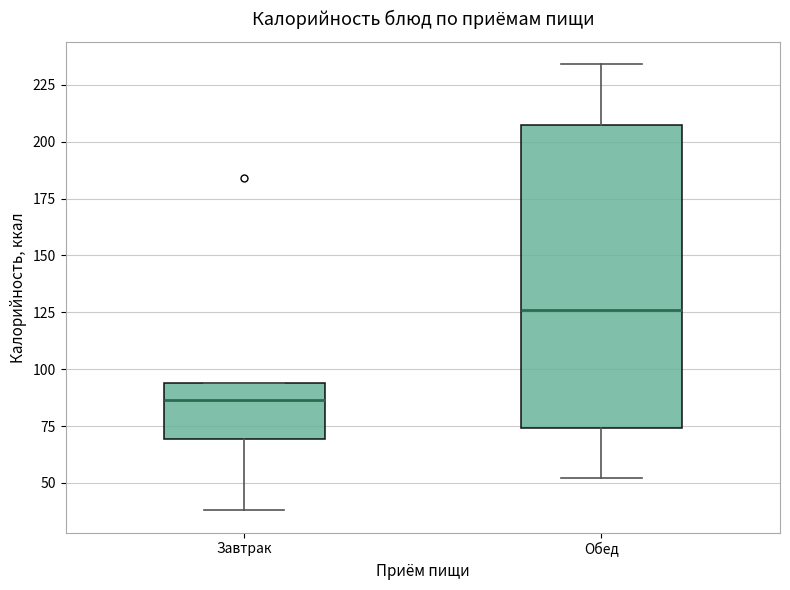

Where is the upper edge of the box for Завтрак on the y-axis? The values are not printed on the chart, so give them approximately, as read against the axis.

95